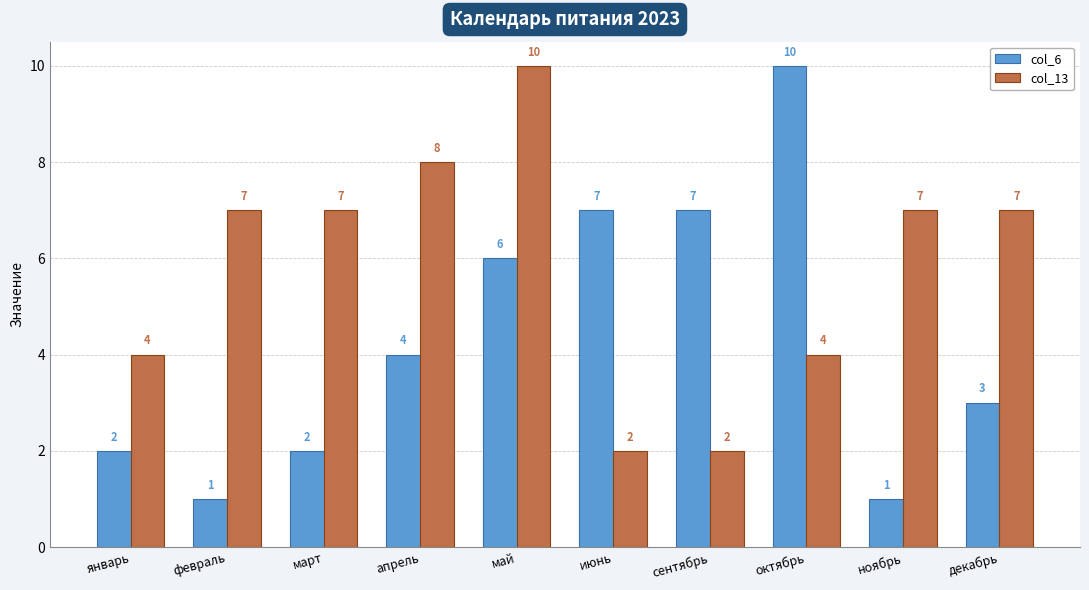

What is the average value of the col_13 series?

6